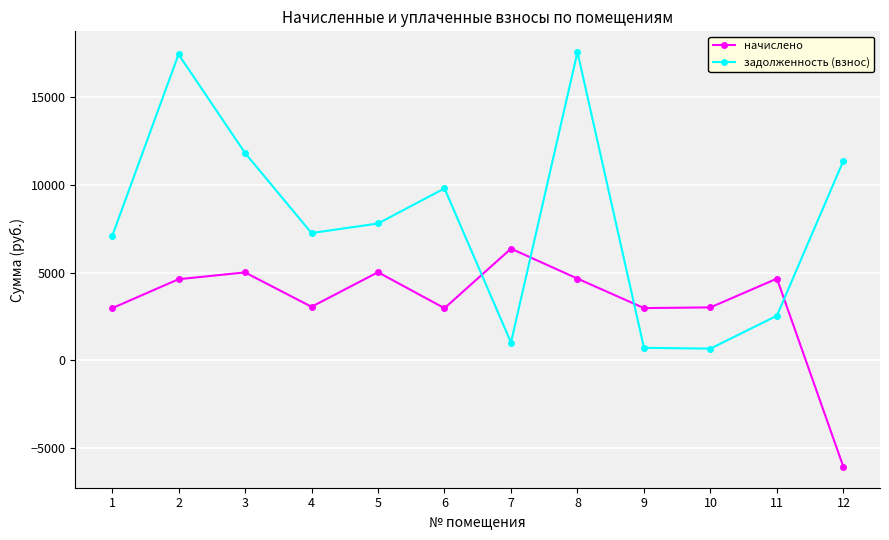

Which series has the widest spread of values?

задолженность (взнос)